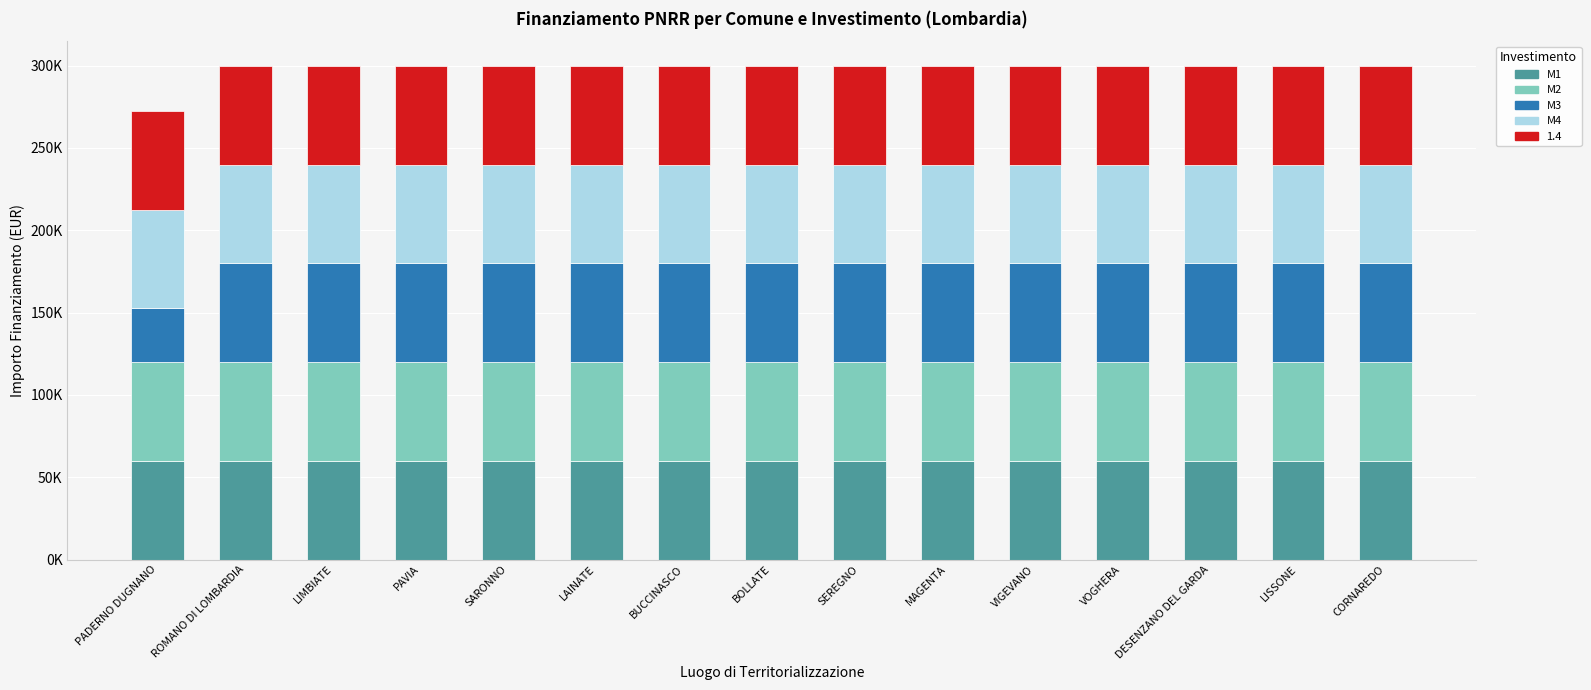

Between BUCCINASCO and PADERNO DUGNANO, which is larger?

BUCCINASCO